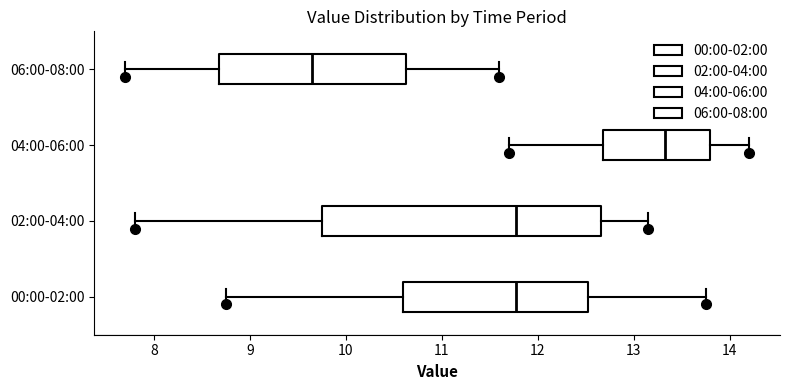

Where does the right whisker of the box for 04:00-06:00 end on the x-axis? The values are not printed on the chart, so give them approximately, as read against the axis.

14.2